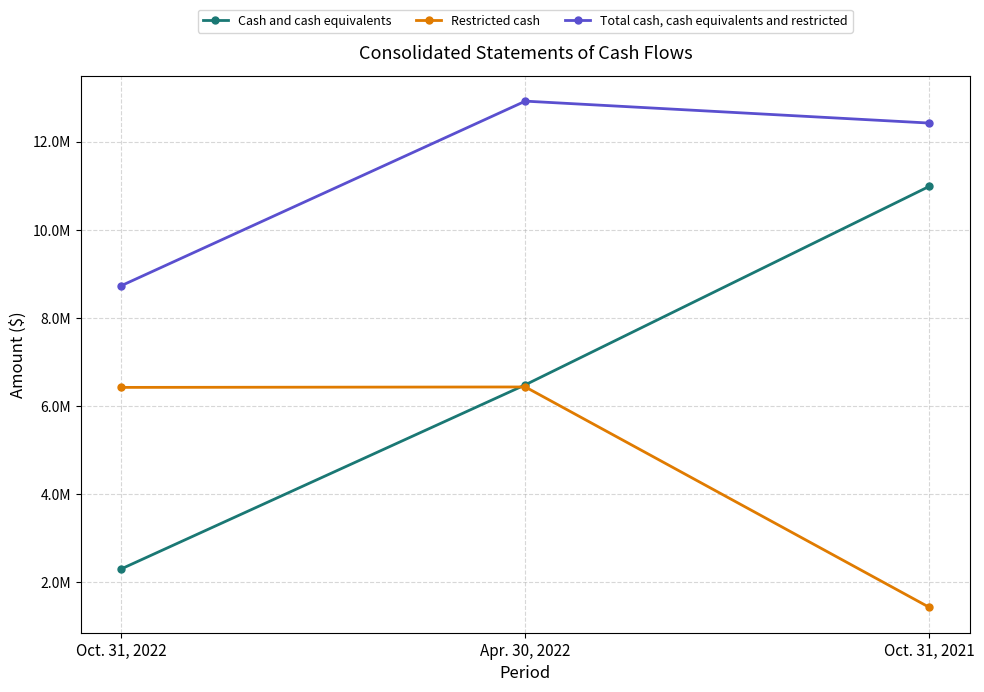

At which label does Total cash, cash equivalents and restricted reach its peak?

Apr. 30, 2022